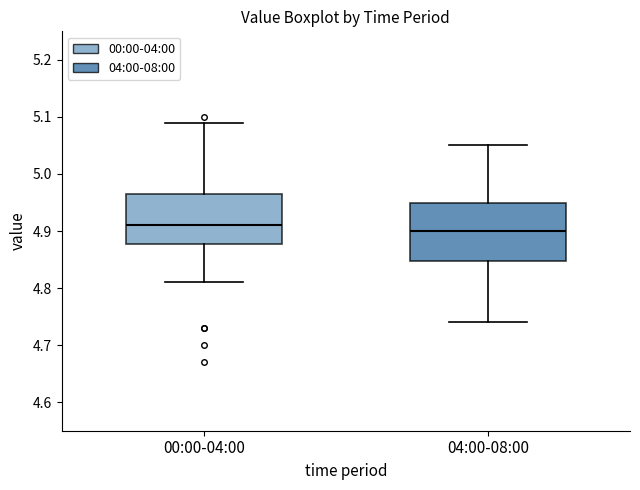

Where does the upper whisker of the box for 00:00-04:00 end on the y-axis? The values are not printed on the chart, so give them approximately, as read against the axis.

5.09